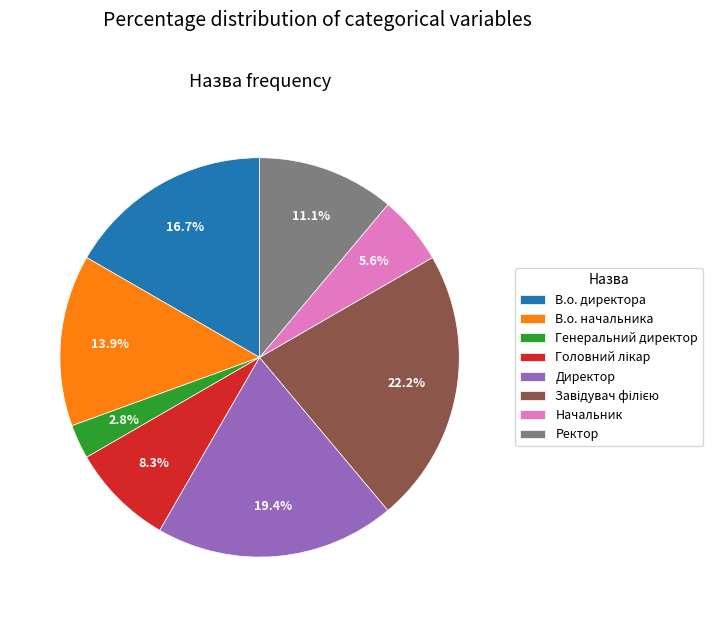

Between Директор and В.о. директора, which is larger?

Директор